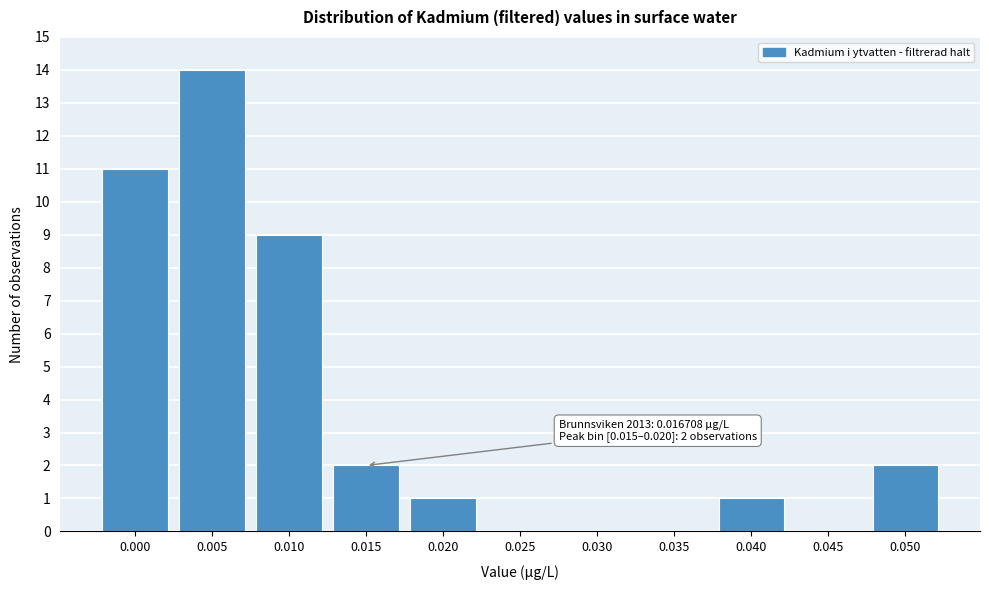

Reading left to right, transcribe all the data shown in this chart.

0.000=11	0.005=14	0.010=9	0.015=2	0.020=1	0.025=0	0.030=0	0.035=0	0.040=1	0.045=0	0.050=2